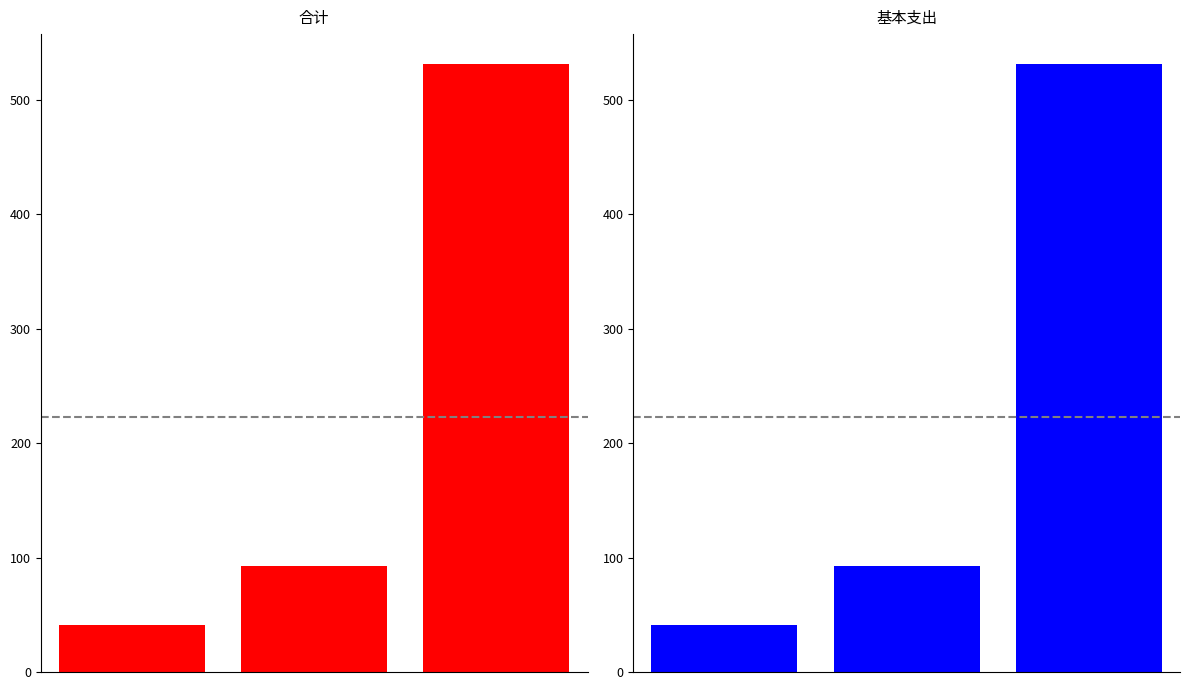

What is the difference between the maximum and minimum values in the 合计 series?

489.7